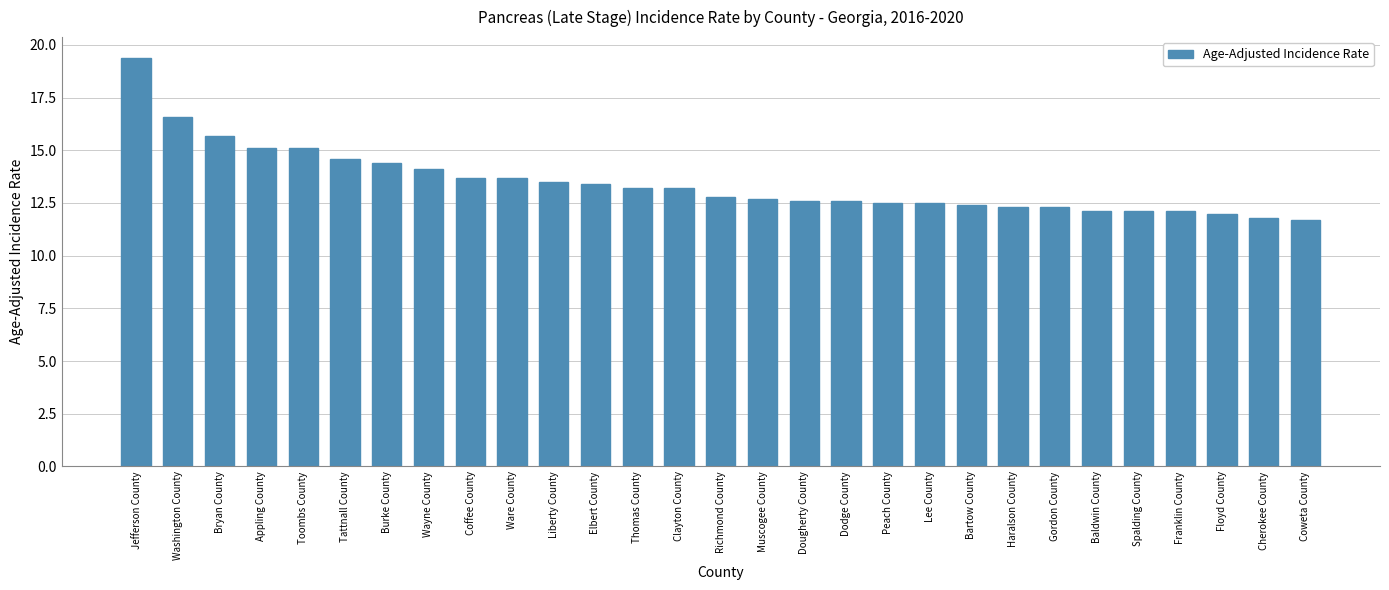

Which label corresponds to the largest value in the chart?

Jefferson County